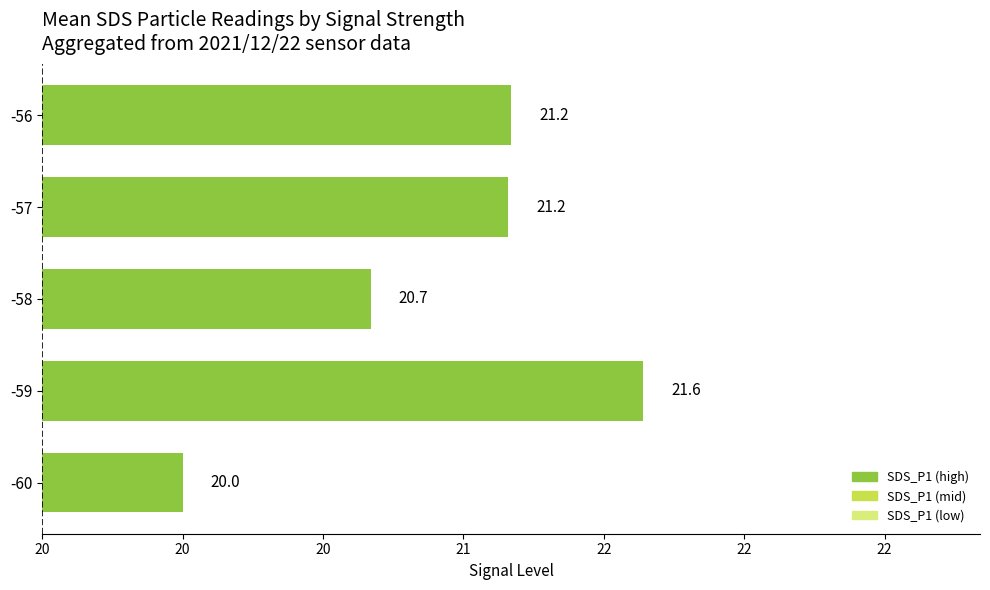

Does the chart contain stacked bars?

No